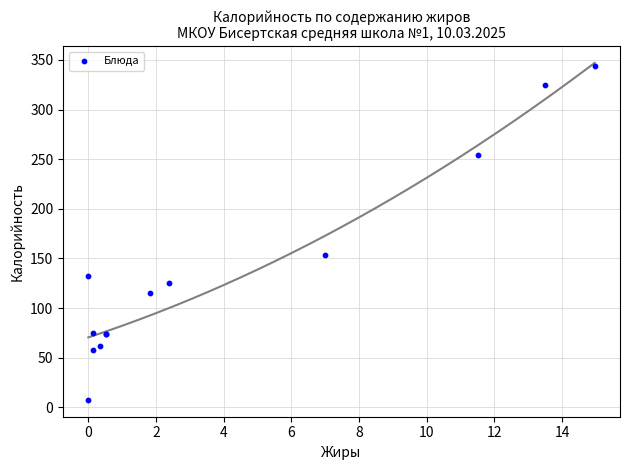

What Y value in the scatter plot is closest to 175?

153.1